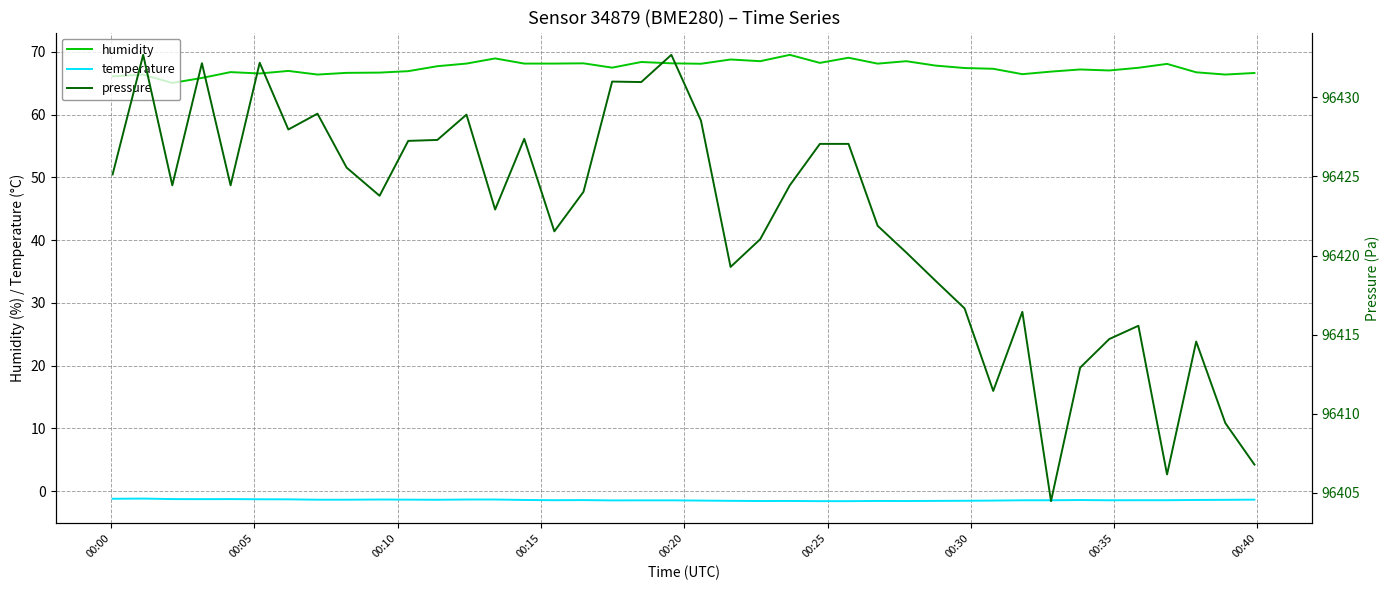

Count the number of data series in this chart.

3